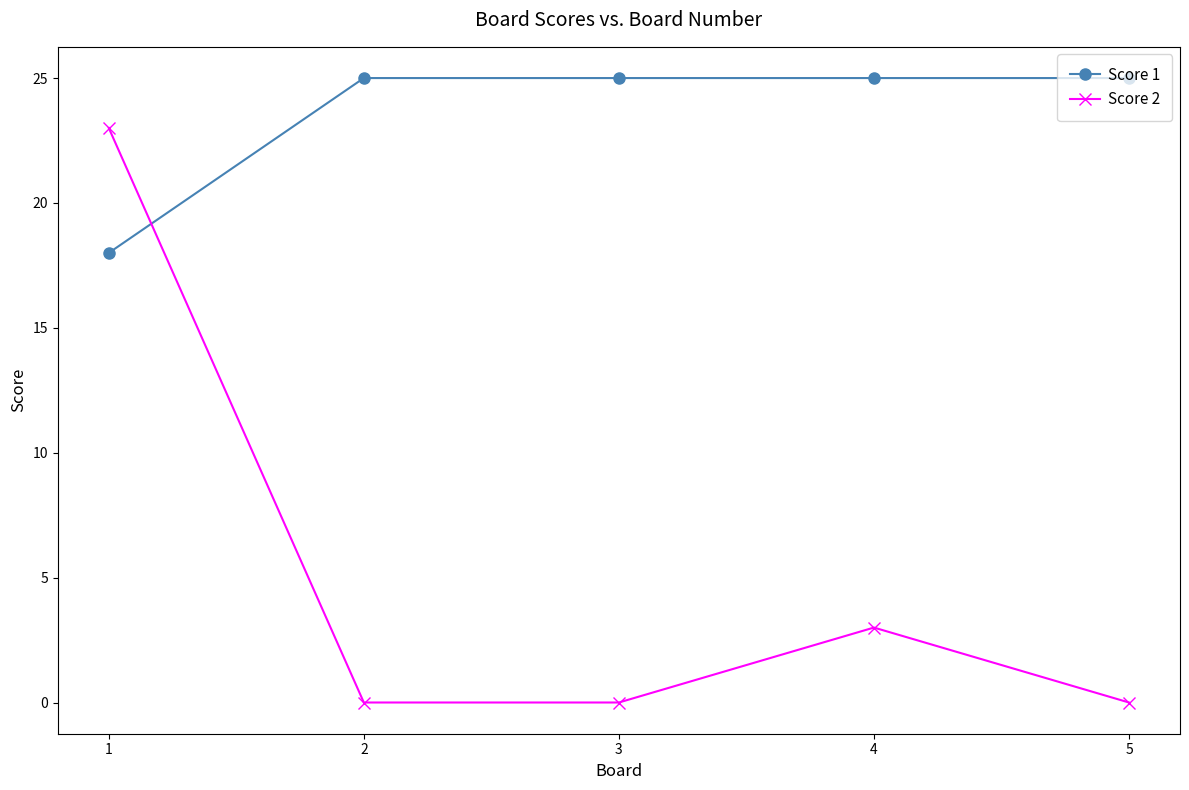

Where do Score 2 and Score 1 first cross each other?

1 and 2